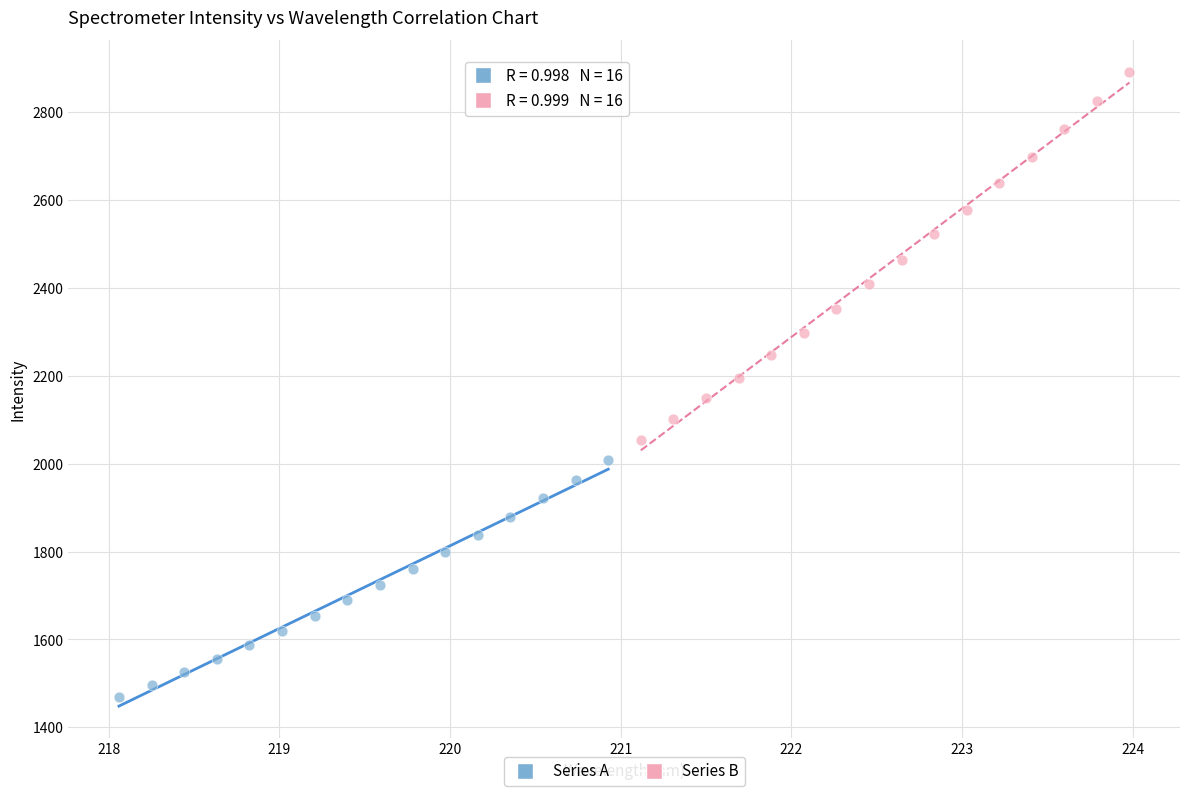

Which series contains the lowest Y value?

Series A